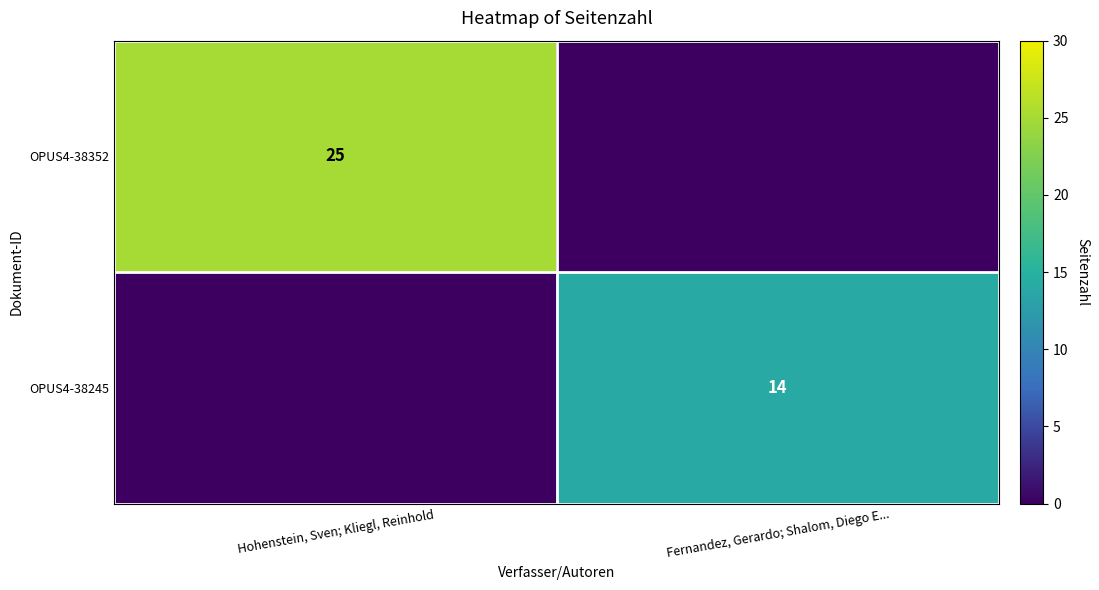

The value of OPUS4-38245 at Fernandez, Gerardo; Shalom, Diego E... is 14. True or false?

True